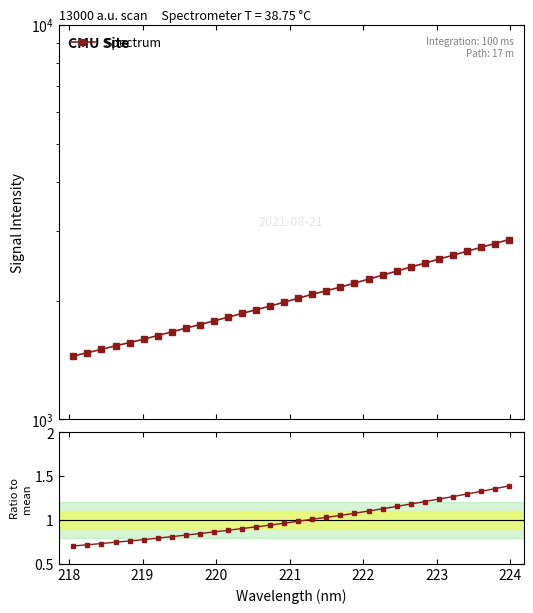

What is the minimum value shown in the chart?

0.7